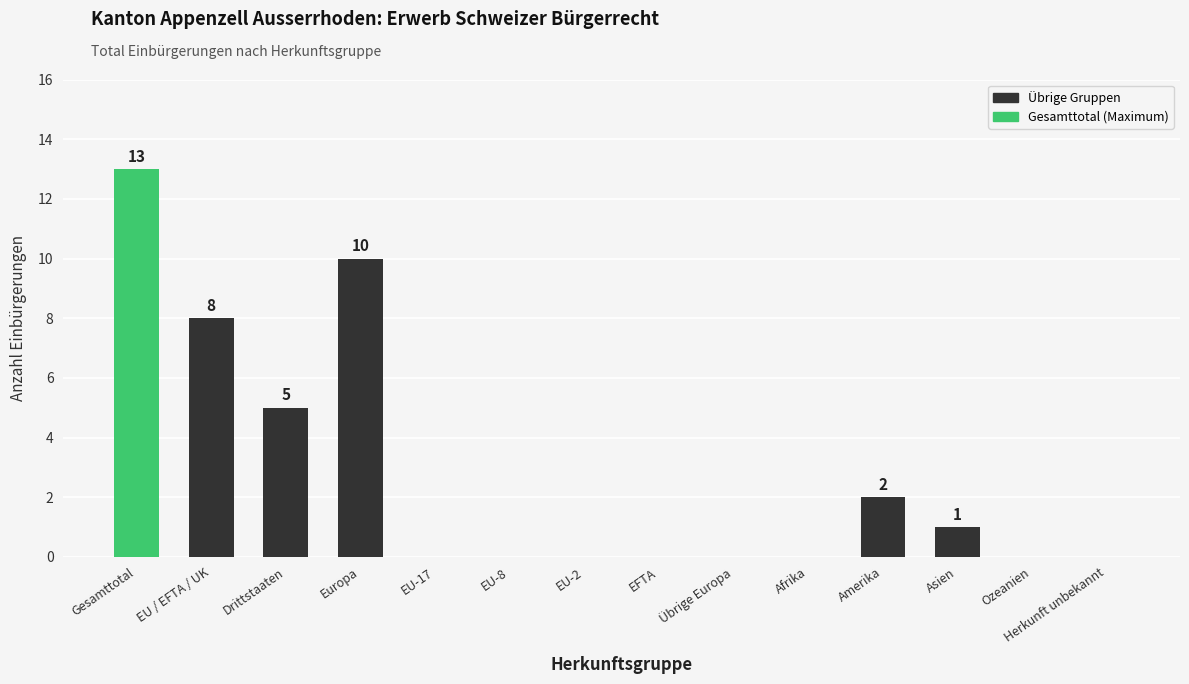

Reading right to left, extract all data points from this chart.

Herkunft unbekannt=0	Ozeanien=0	Asien=1	Amerika=2	Afrika=0	Übrige Europa=0	EFTA=0	EU-2=0	EU-8=0	EU-17=0	Europa=10	Drittstaaten=5	EU / EFTA / UK=8	Gesamttotal=13